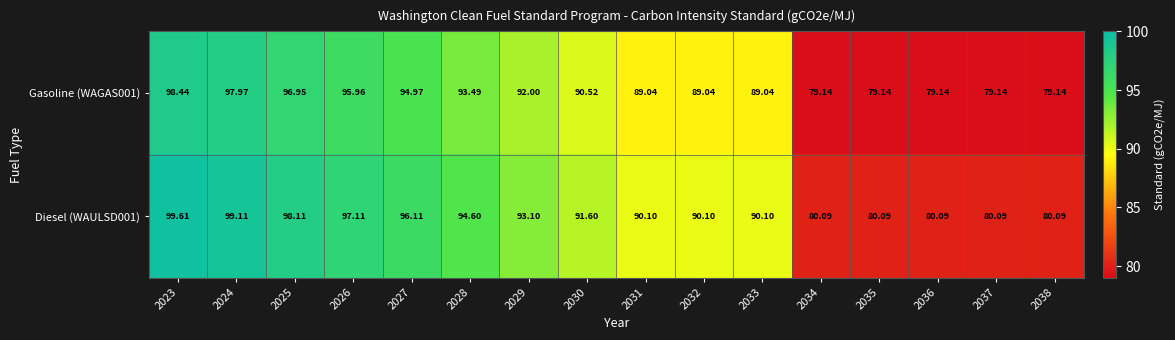

At which category is the sum across all series the highest?

2023